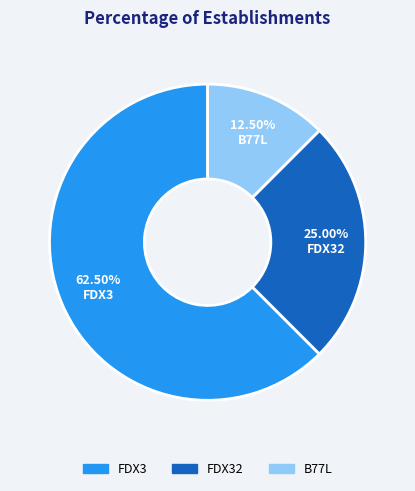

To the nearest percent, what is the average slice percentage?

33%